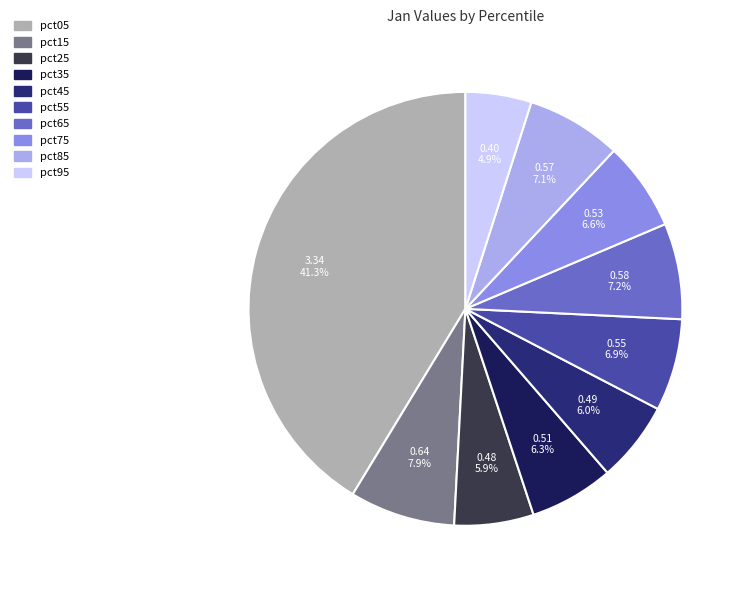

To the nearest percent, what percentage of the pie is pct55?

7%